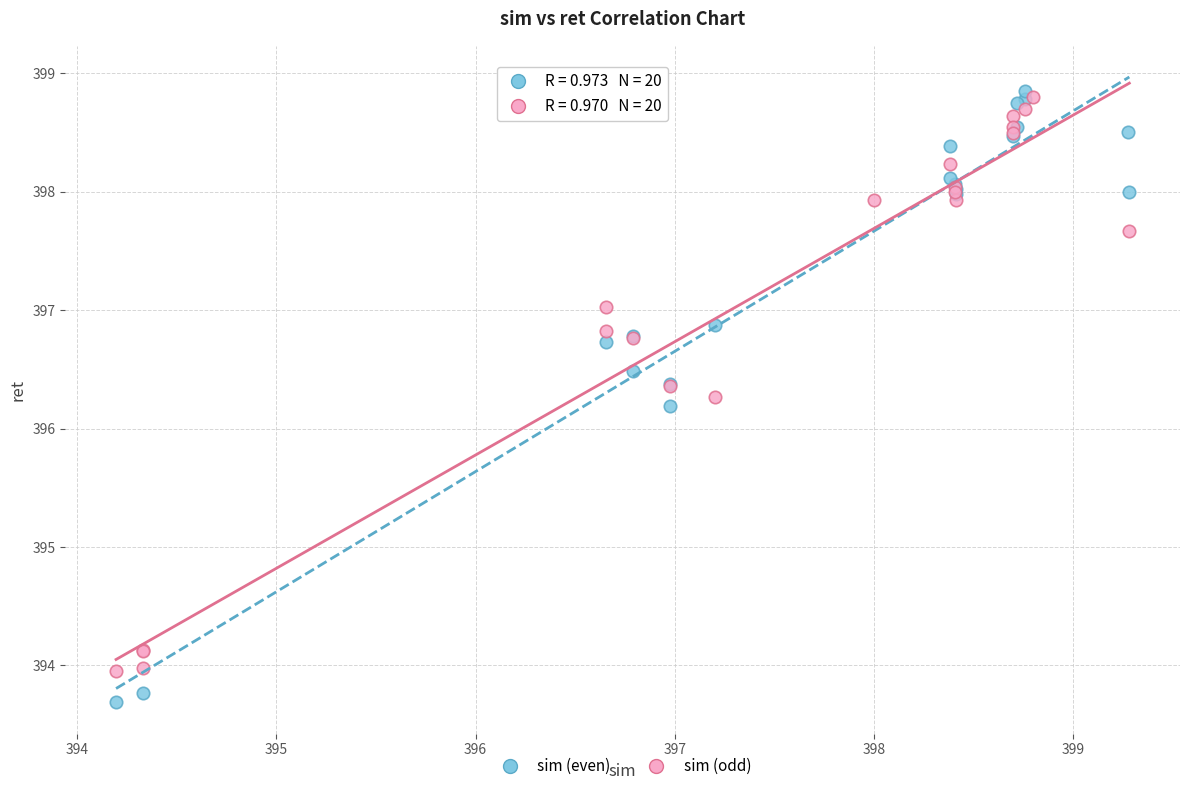

Which series has the widest spread of Y values?

sim (even)